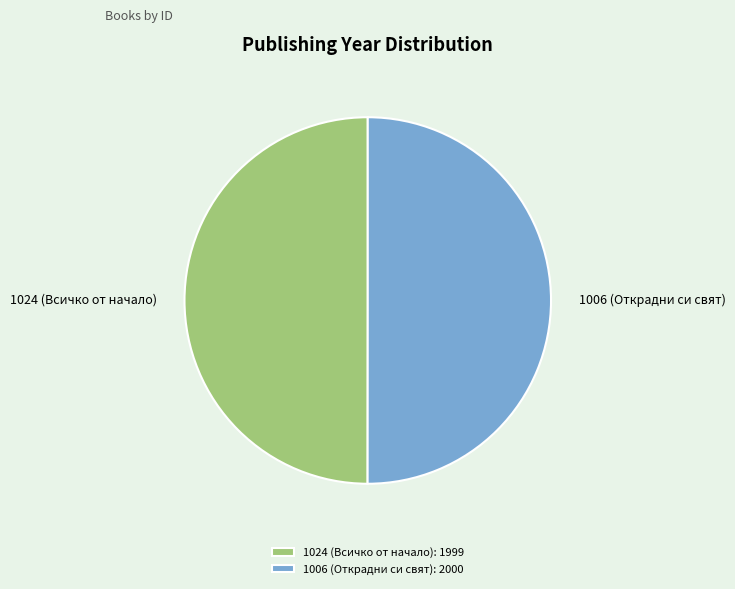

The 1024 (Всичко от начало) slice represents 59% of the pie. True or false?

False